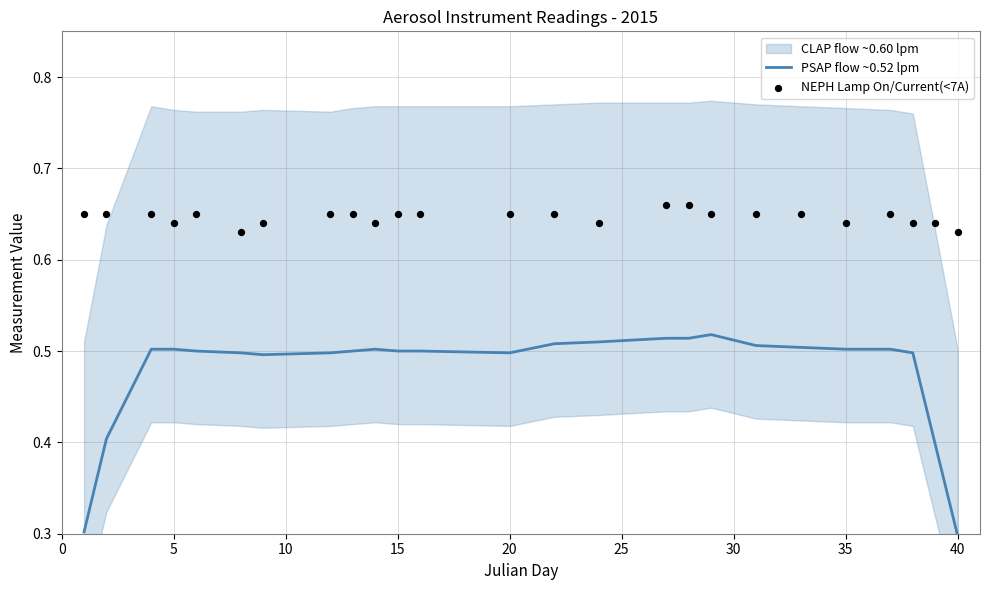

What is the total value across all series at 10?

1.2